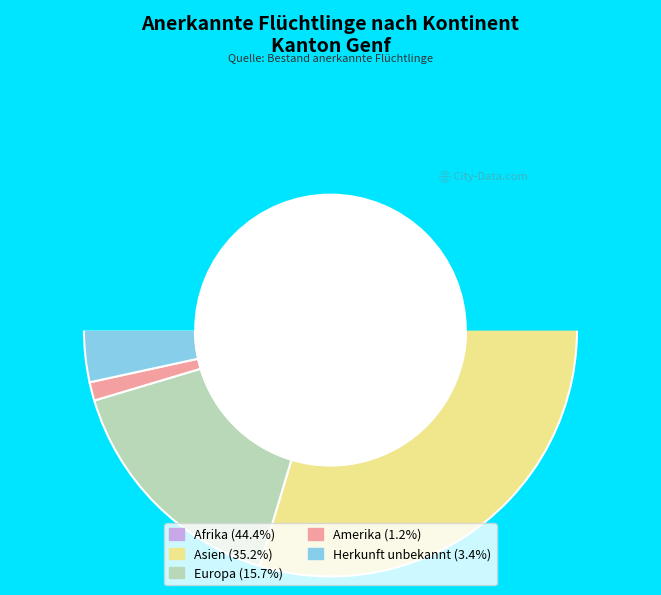

Is there any slice that represents more than half of the pie?

No